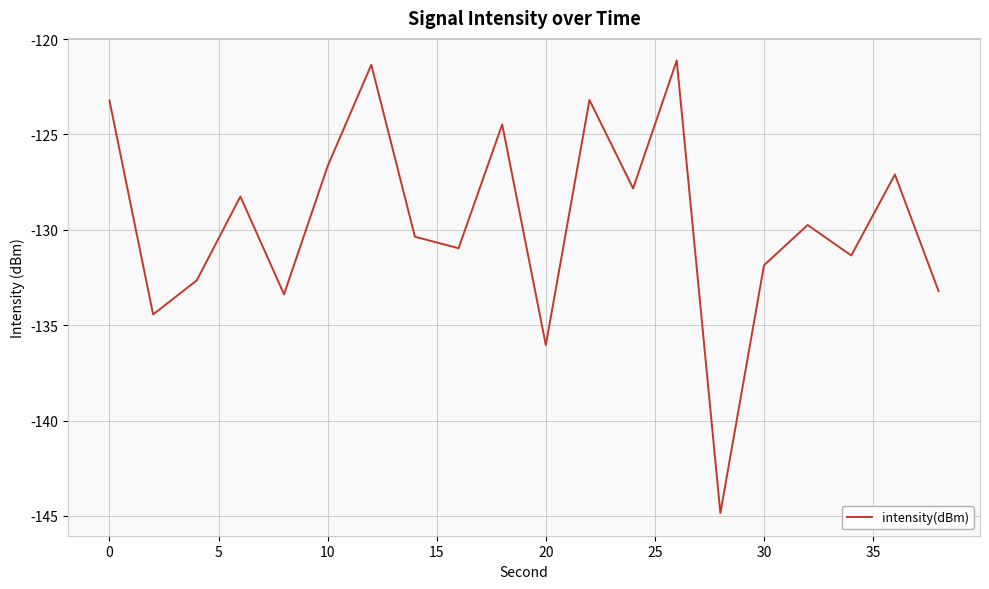

What is the minimum value shown in the chart?

-144.8